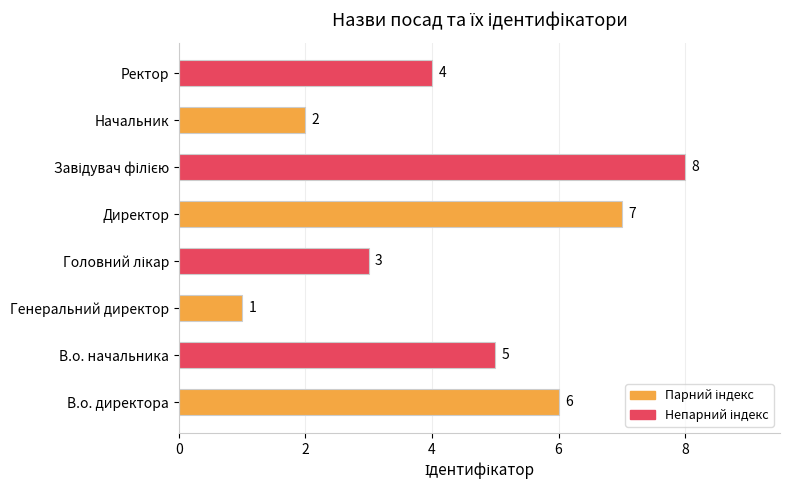

Are the bars horizontal?

Yes